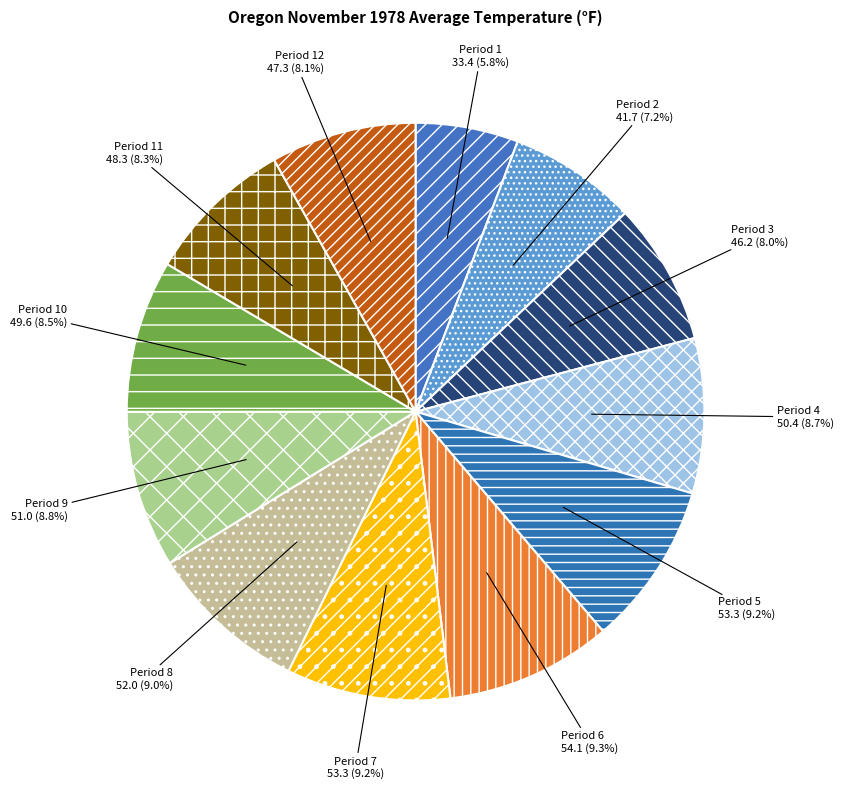

What portion of the pie excludes Period 11?

91.7%